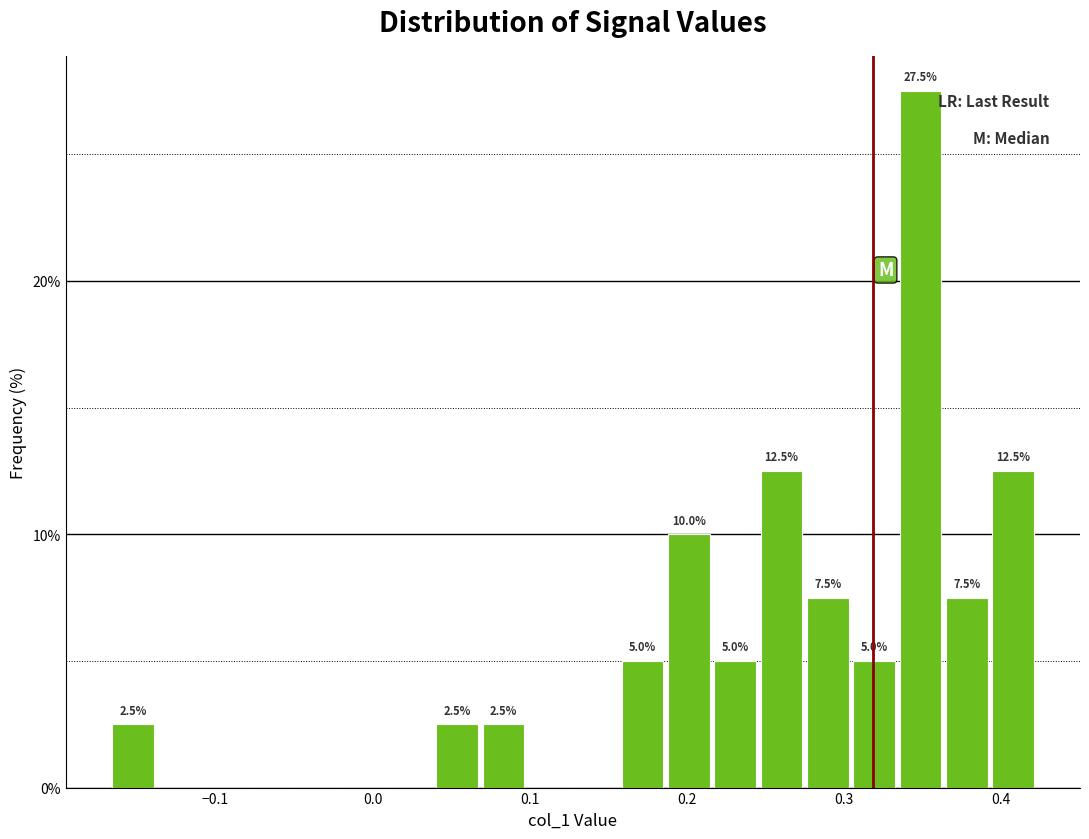

Around what value on the x-axis is the tallest bar? Give the approximate position of its centre, as read against the axis.

0.35